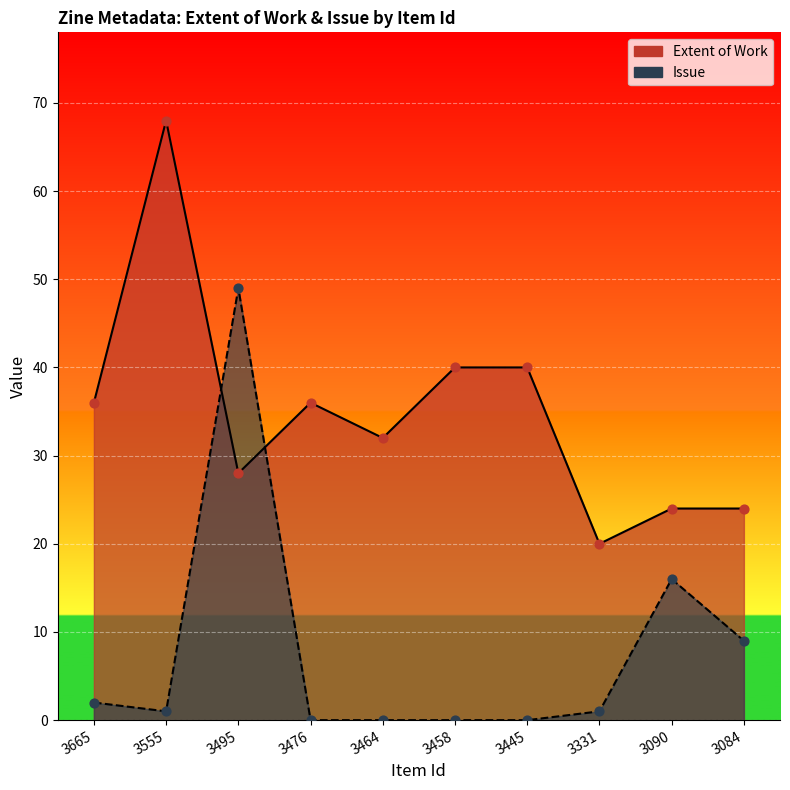

What are all the series names shown in the legend?

Extent of Work, Issue